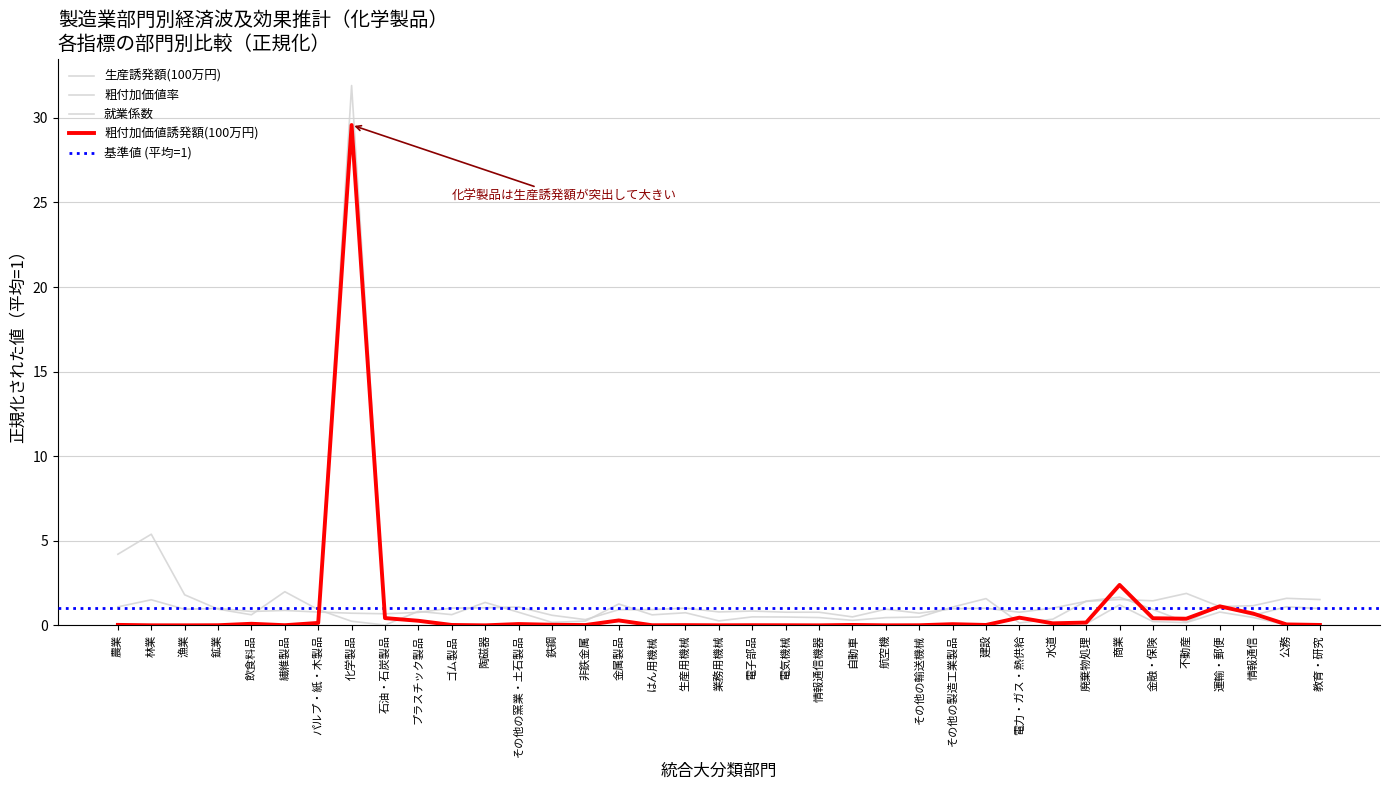

Count the number of data series in this chart.

4